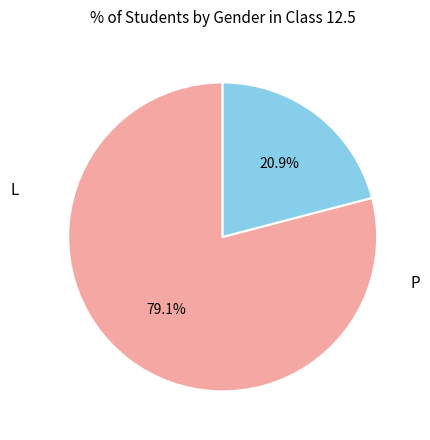

Is there a majority slice in this chart?

Yes